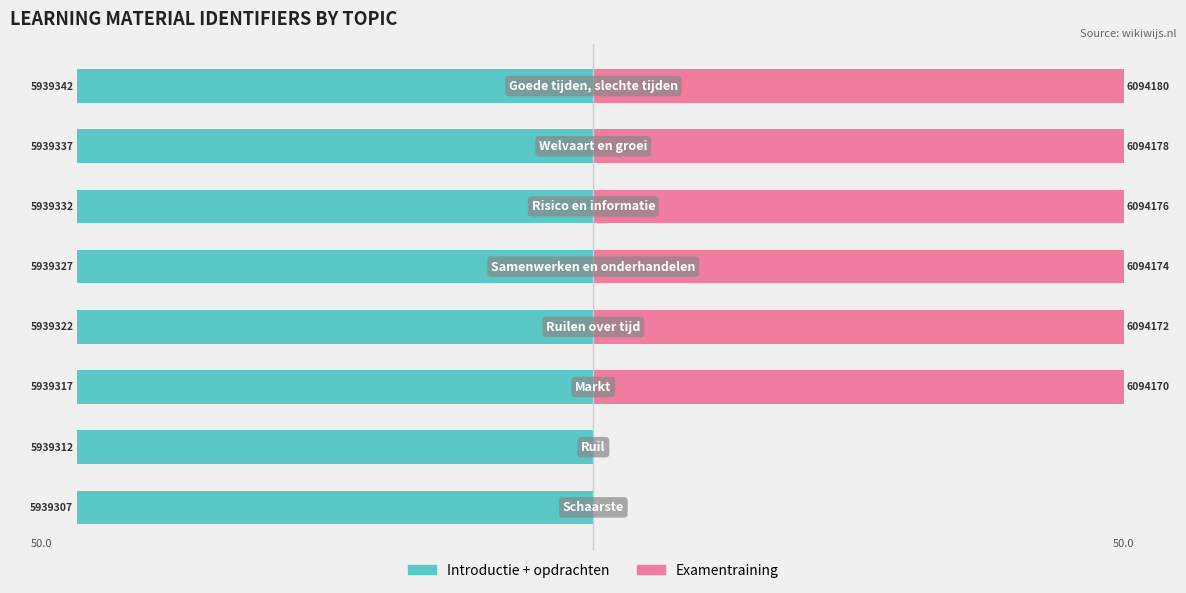

What is the difference between the highest and lowest values at 4?

98.7